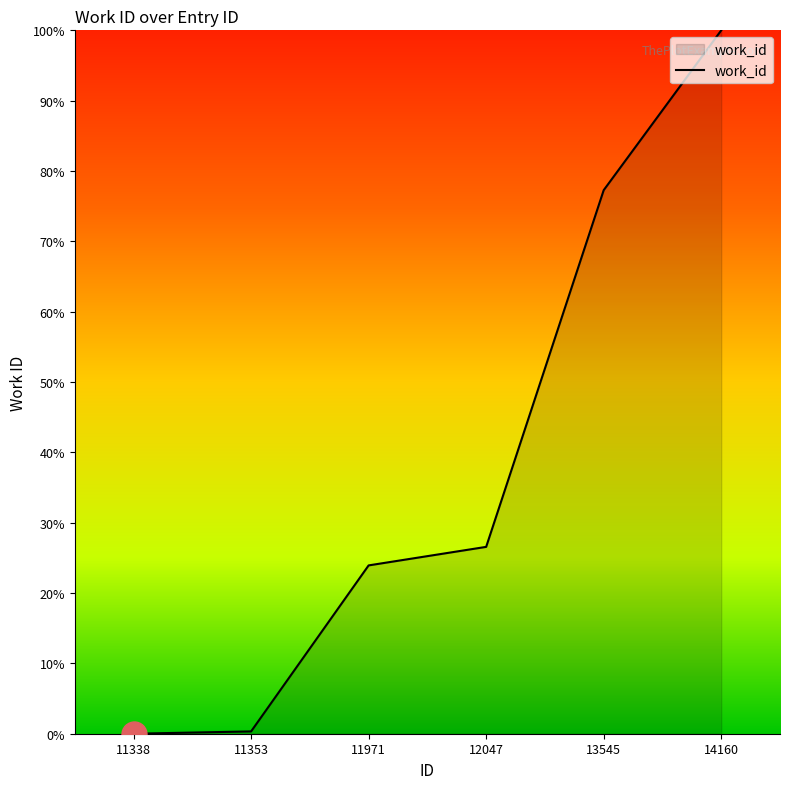

Does the chart display data point markers on the line(s)?

No